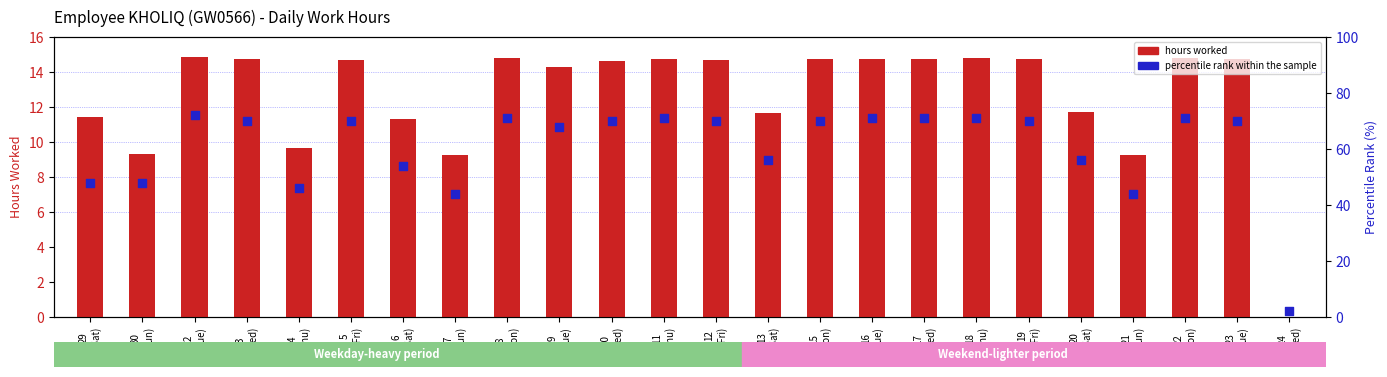

What is the total value across all series at 19
(Fri)?

84.7